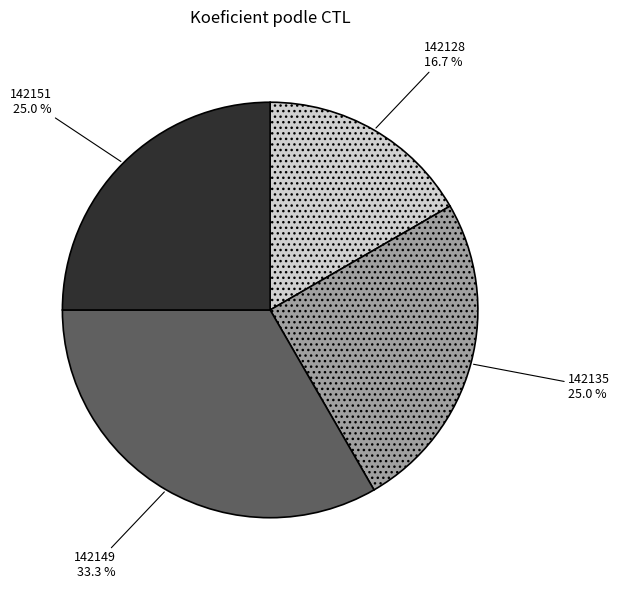

The 142135 slice represents 25% of the pie. True or false?

True